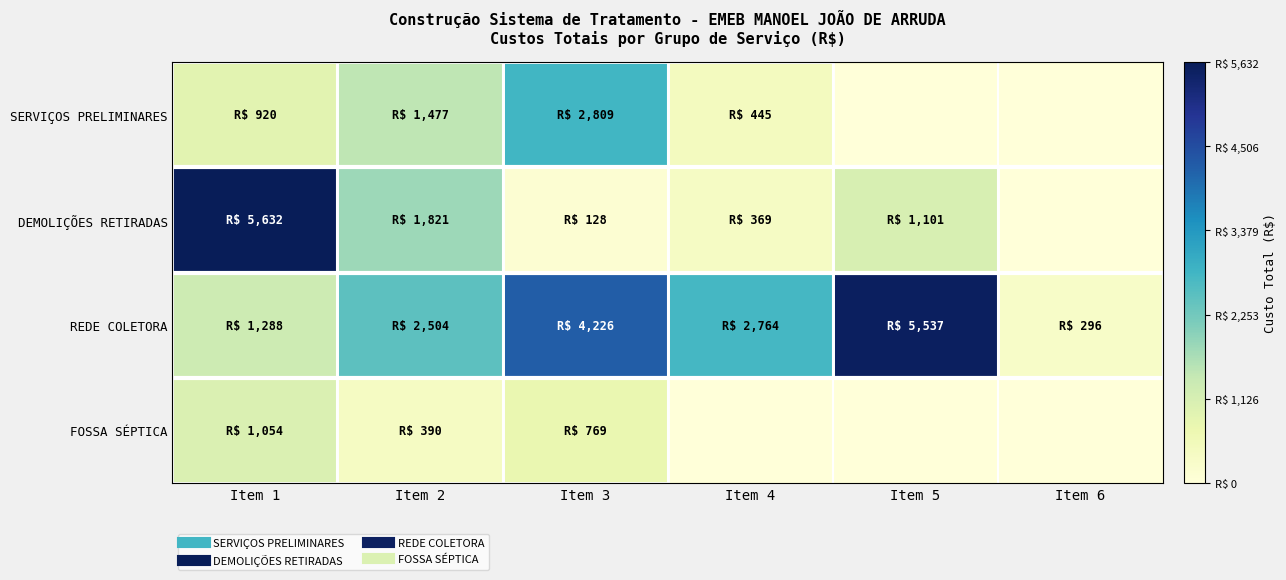

Which has a higher value, Item 6 or Item 5?

Item 6